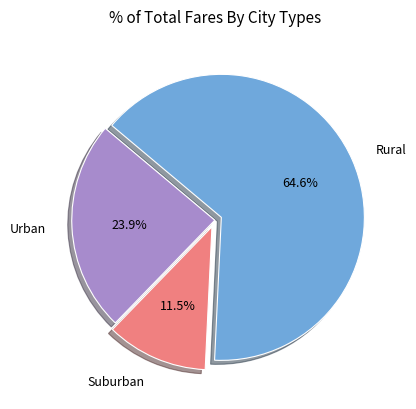

To the nearest percent, what is the average slice percentage?

33%